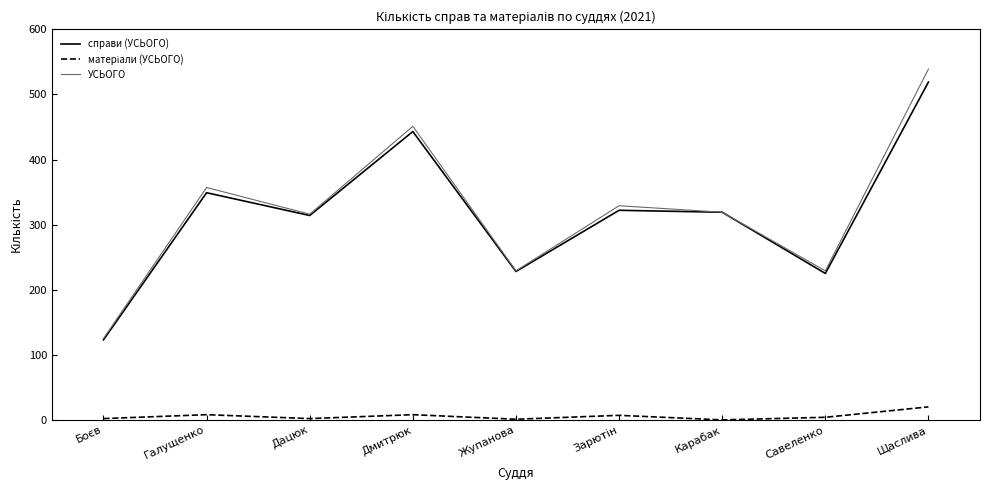

Does the chart display data point markers on the line(s)?

No